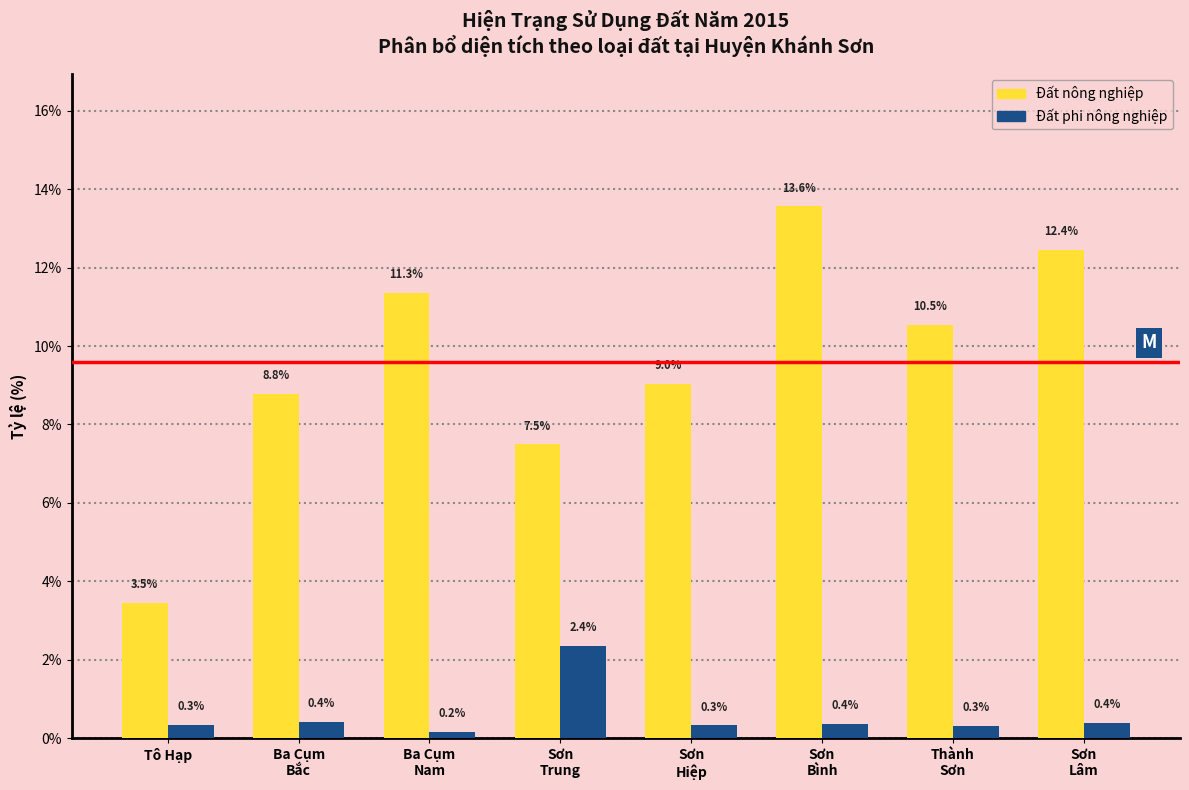

Reading right to left, list all the values displayed in this chart.

Đất nông nghiệp: 12.4	10.5	13.6	9.0	7.5	11.3	8.8	3.5
Đất phi nông nghiệp: 0.4	0.3	0.4	0.3	2.4	0.2	0.4	0.3